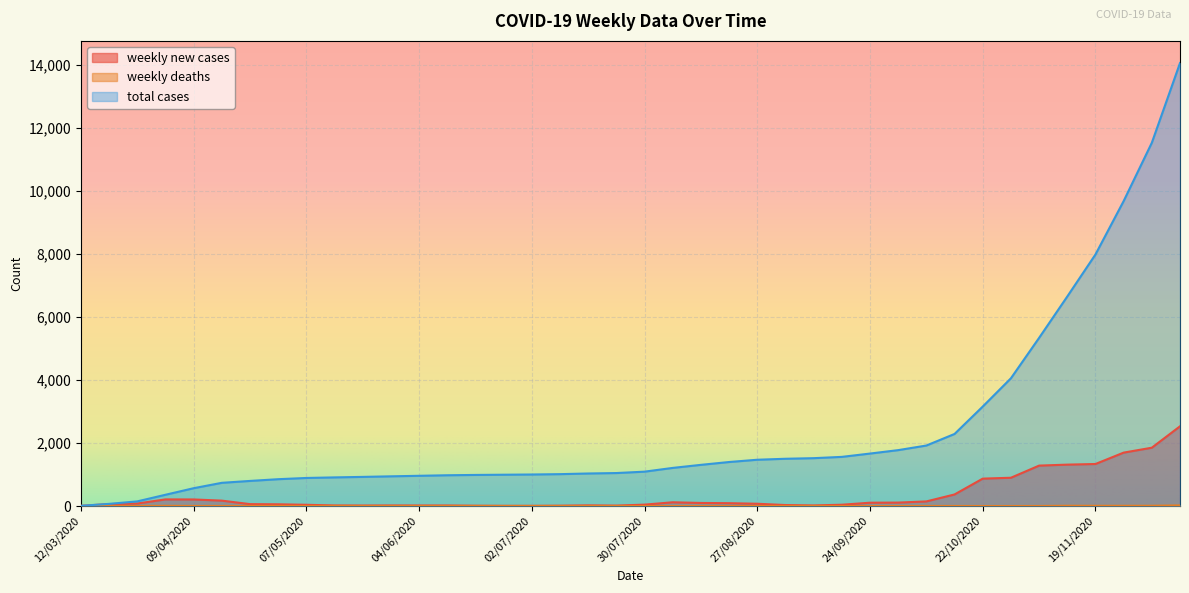

What position from the right is 14/05/2020?

31